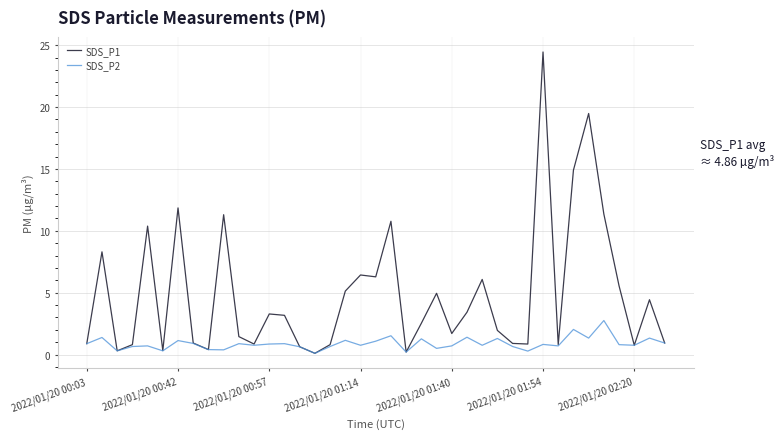

Rank the series by their average value, from highest to lowest.

SDS_P1, SDS_P2